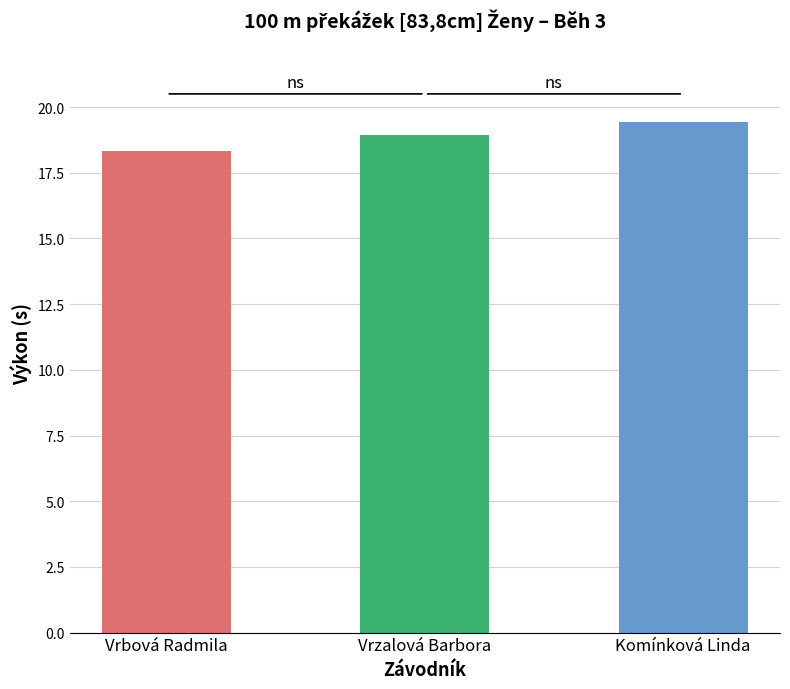

Approximately how many times larger is the value at Komínková Linda compared to Vrzalová Barbora?

1.0